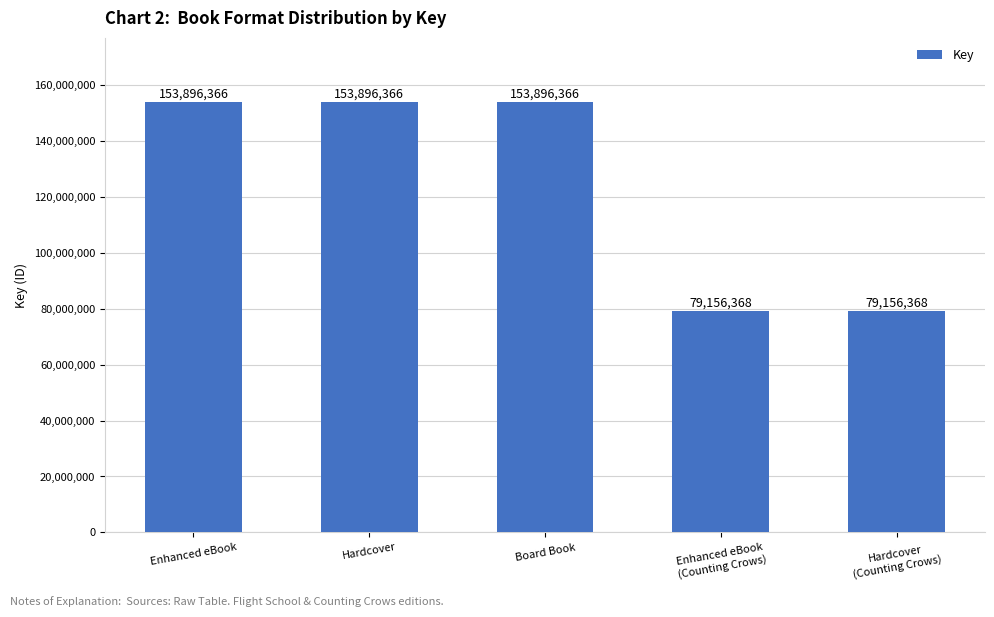

What is the sum of all values?

620001834